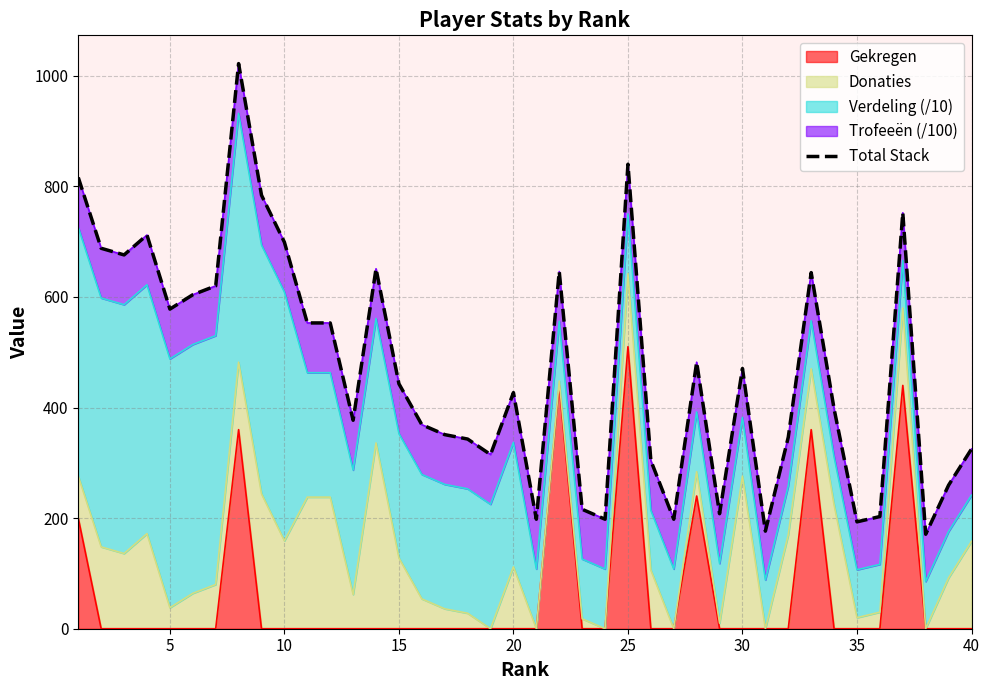

Reading left to right, list all the values displayed in this chart.

816.0	688.0	676.0	712.0	578.0	604.0	620.0	1022.0	784.0	699.0	553.0	553.0	377.0	651.0	443.0	369.0	351.0	343.0	315.0	427.0	198.0	646.0	216.0	198.0	840.0	304.0	198.0	482.0	208.0	470.6	176.4	346.4	644.0	397.6	193.3	202.9	752.2	170.9	259.6	325.0